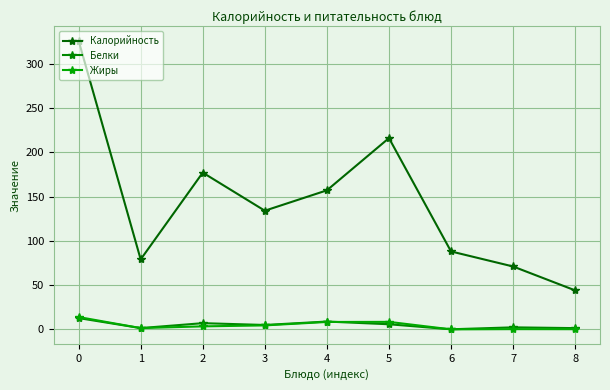

How many distinct data groups are displayed?

3